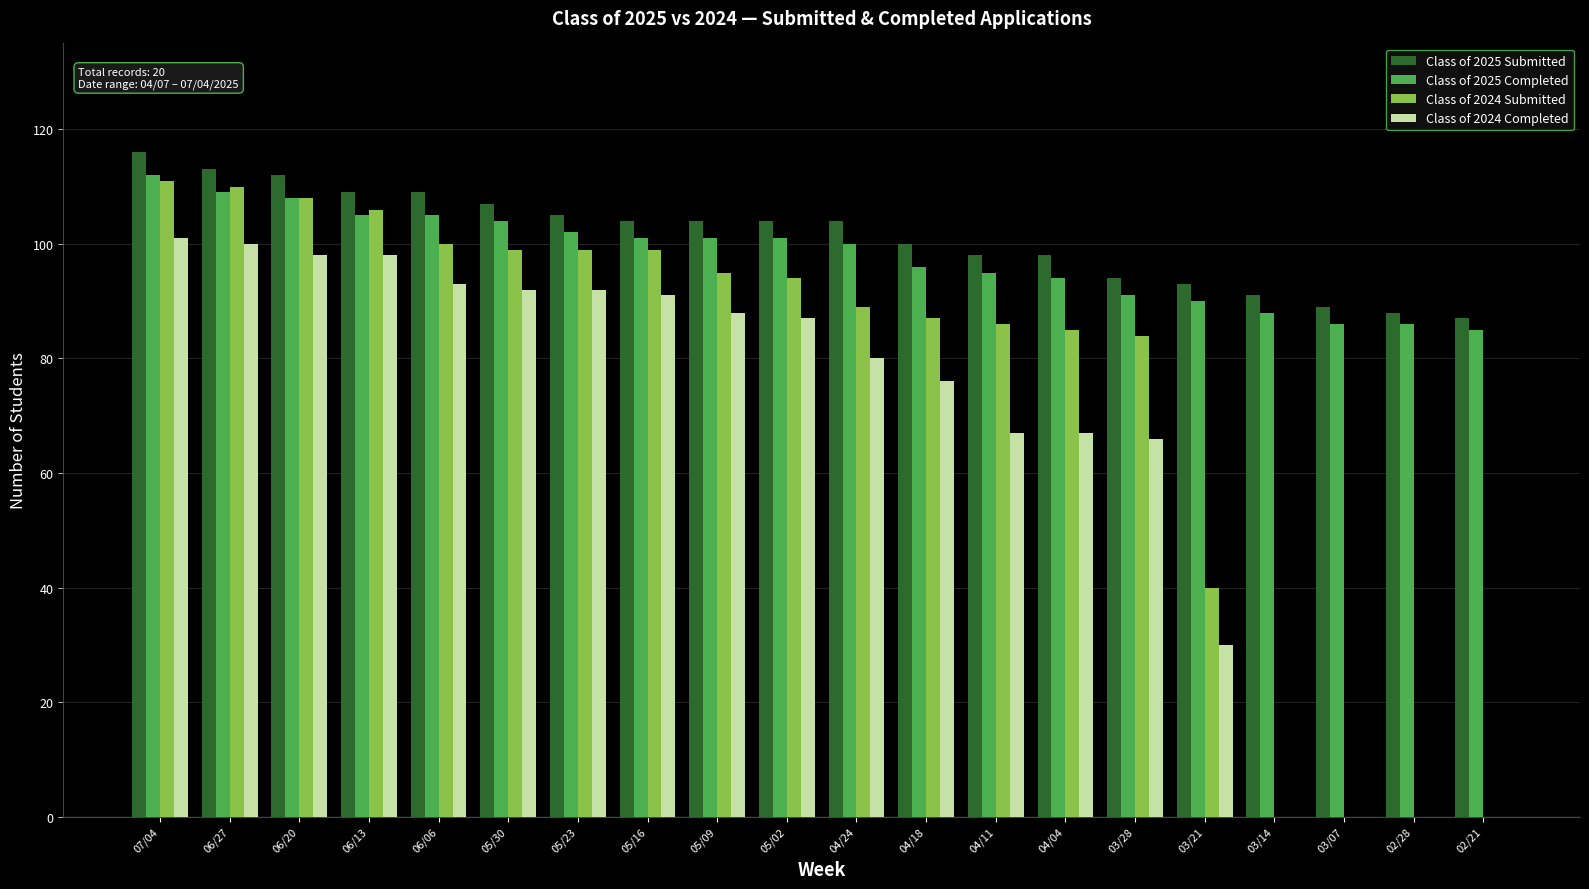

True or false: Class of 2024 Submitted has a value of 106 at 06/13.

True